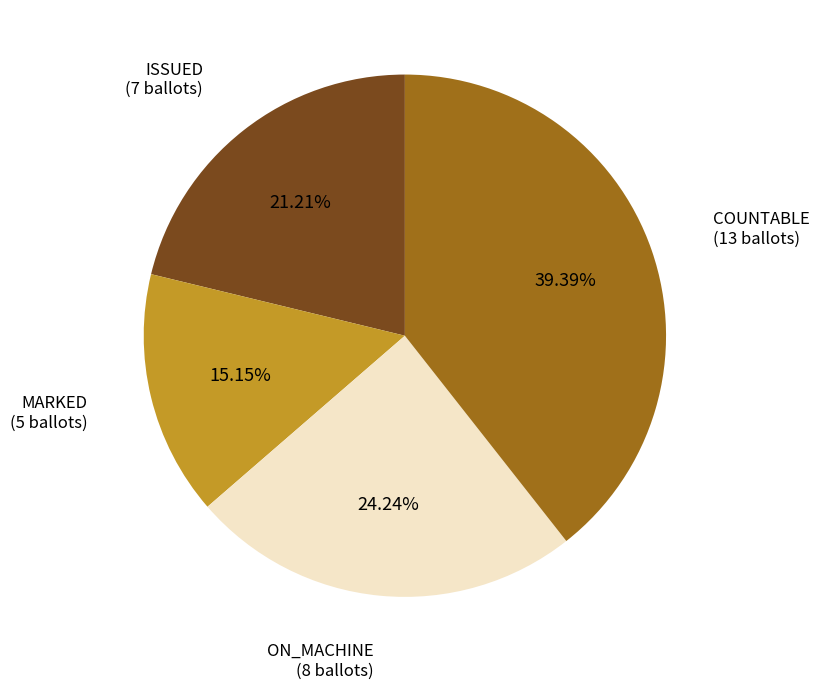

Rank the categories by value from highest to lowest.

COUNTABLE (13 ballots), ON_MACHINE (8 ballots), ISSUED (7 ballots), MARKED (5 ballots)